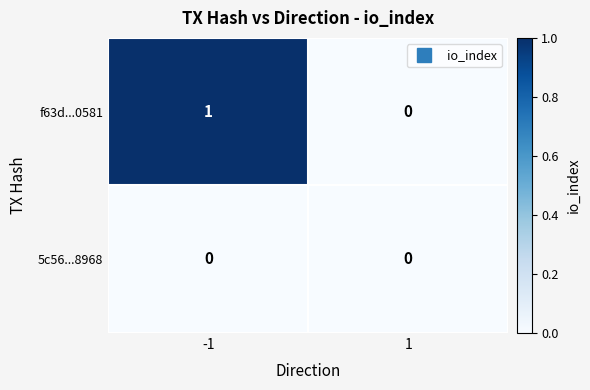

Is it true that f63d...0581 equals 0 at 1?

True